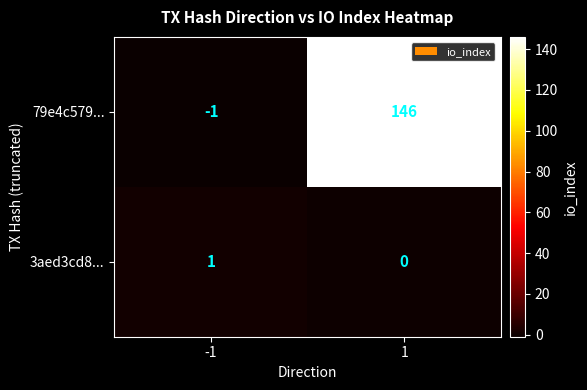

The 79e4c579... series shows -1 at -1. True or false?

True